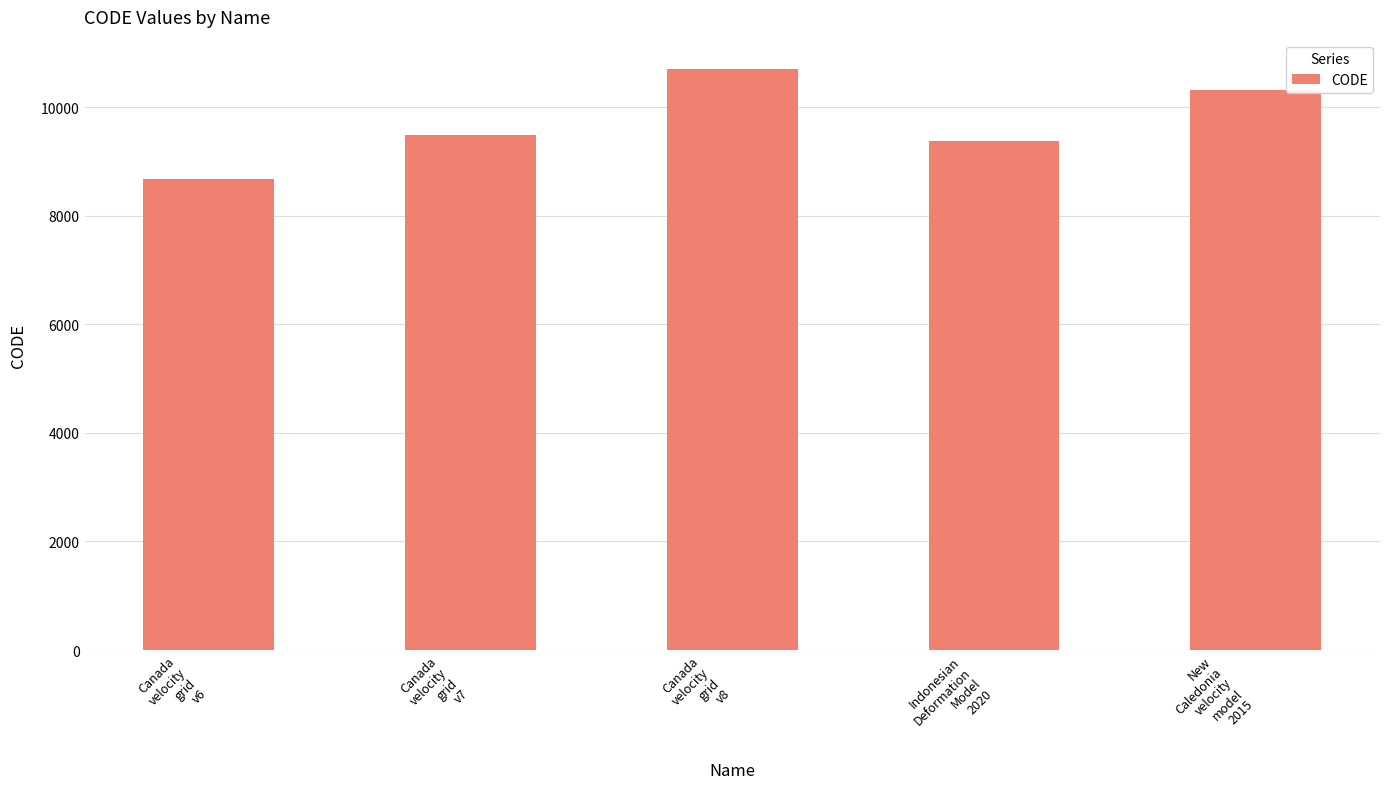

Which has a higher value, Canada
velocity
grid
v7 or Canada
velocity
grid
v8?

Canada
velocity
grid
v8